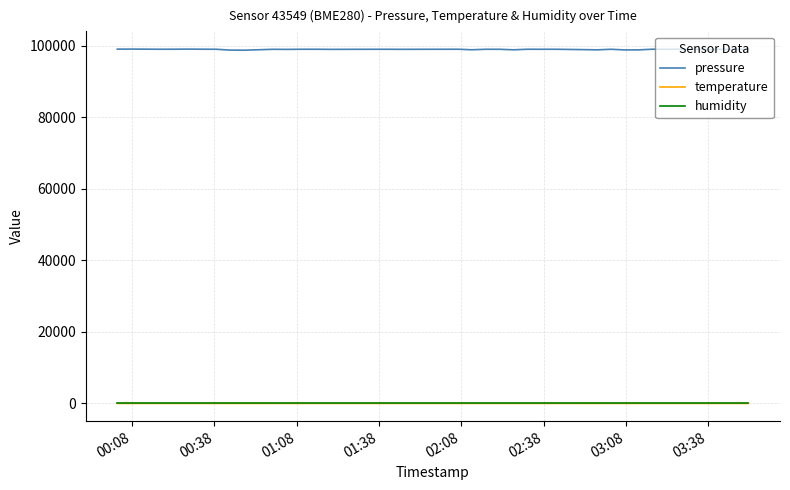

Is this an area chart (filled region under the line)?

No